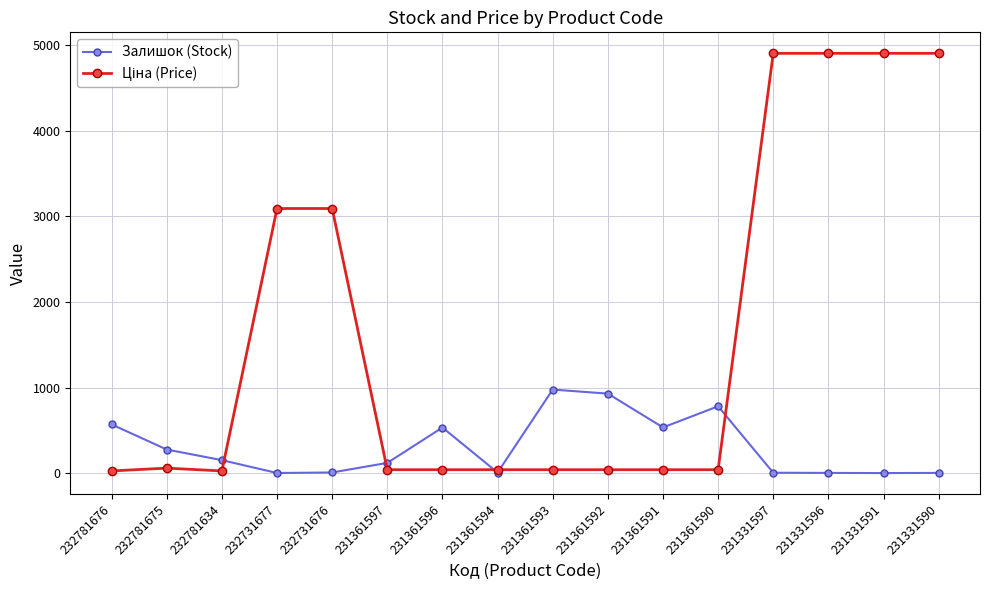

What is the value of the Залишок (Stock) point at the 6th from the left?

121.0